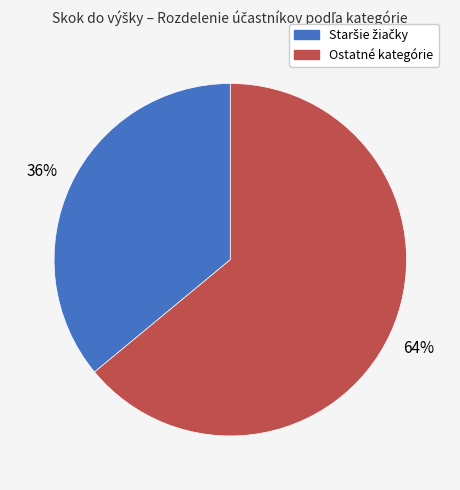

Count the number of slices in the pie.

2